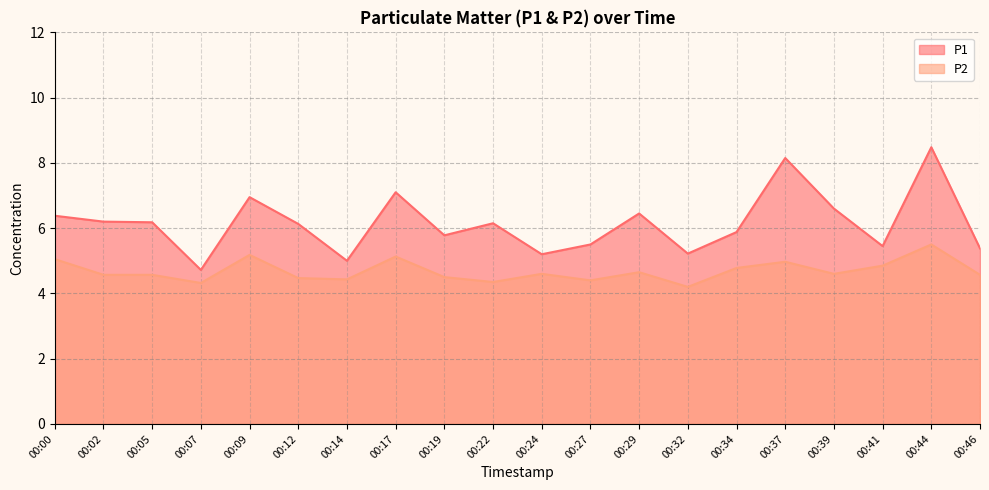

Where is P2 nearest to the value 4?

00:32